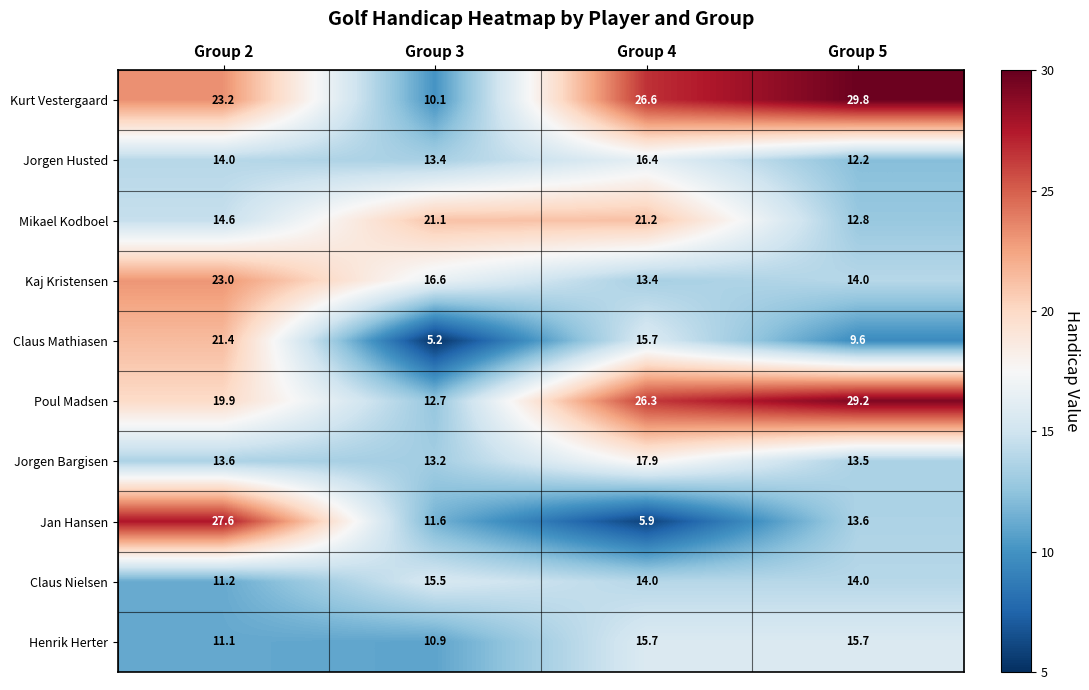

Is it true that Kurt Vestergaard equals 29.8 at Group 5?

True